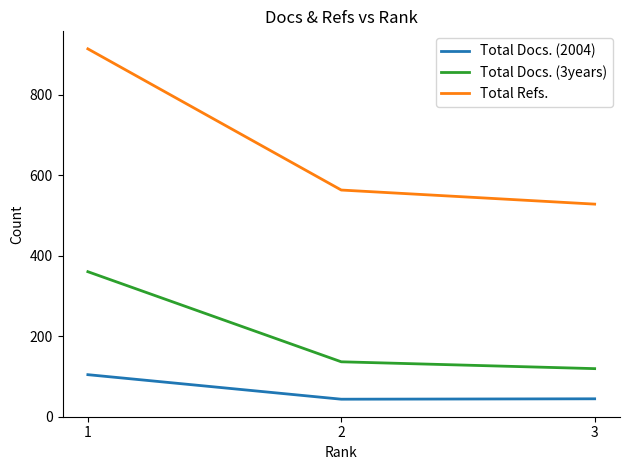

The Total Docs. (2004) series shows 44 at 3. True or false?

True